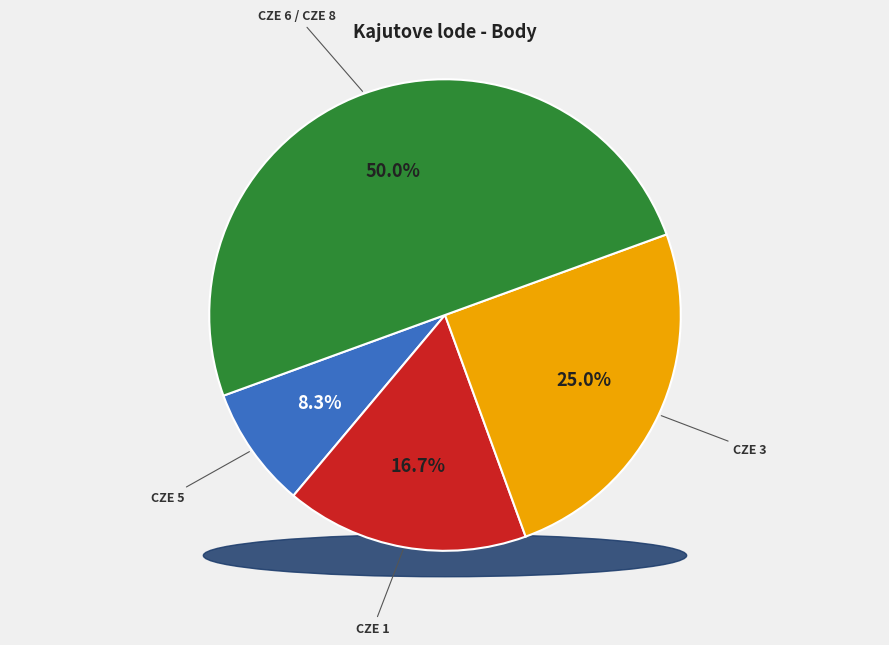

The CZE 1 slice represents 17% of the pie. True or false?

True